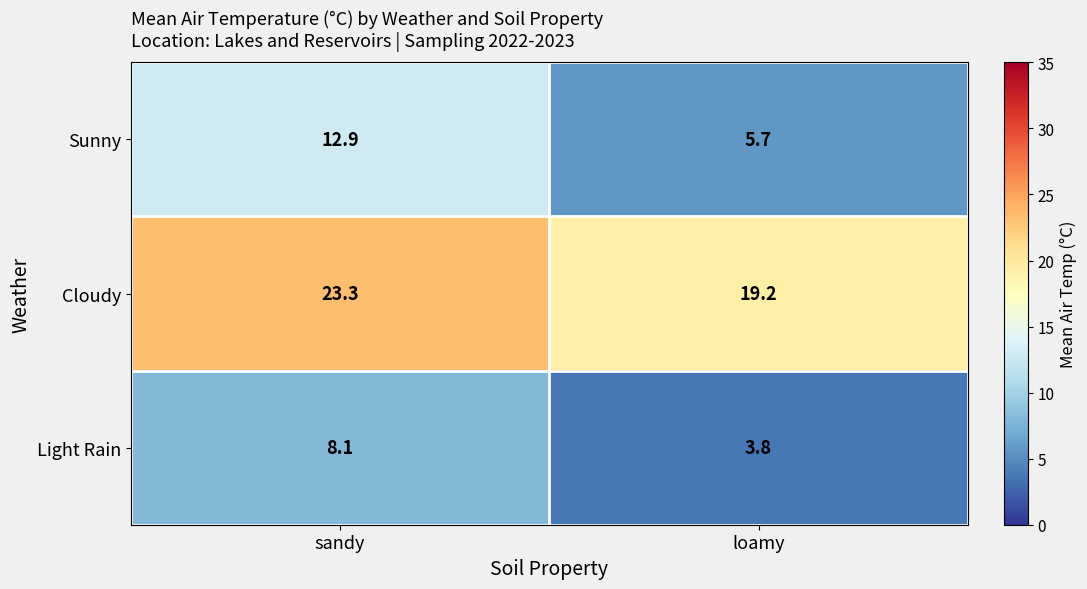

Which series has the largest total across all categories?

Cloudy